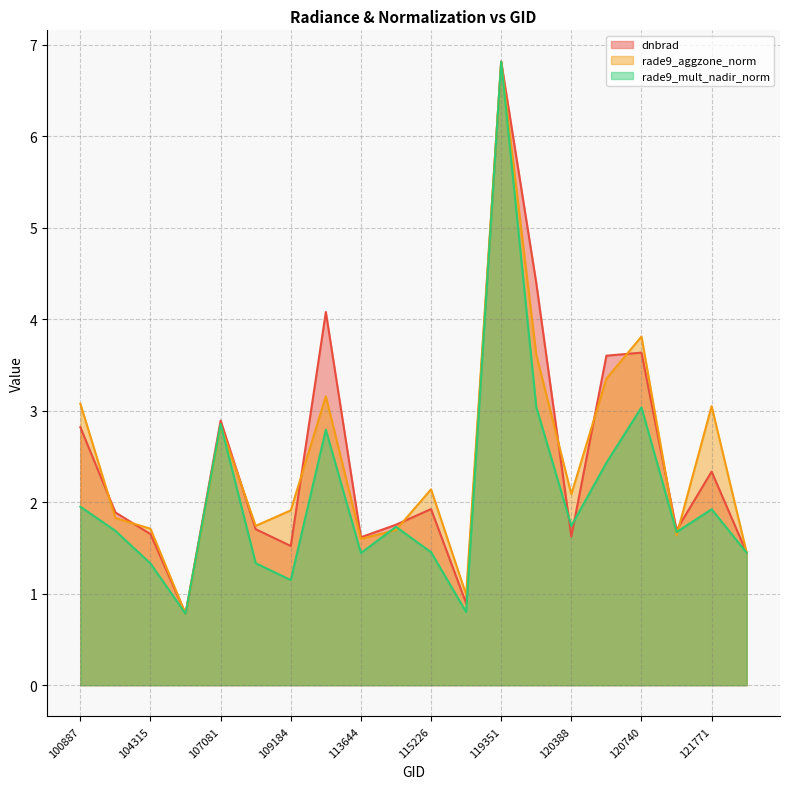

What is the sum of all dnbrad values?

49.1